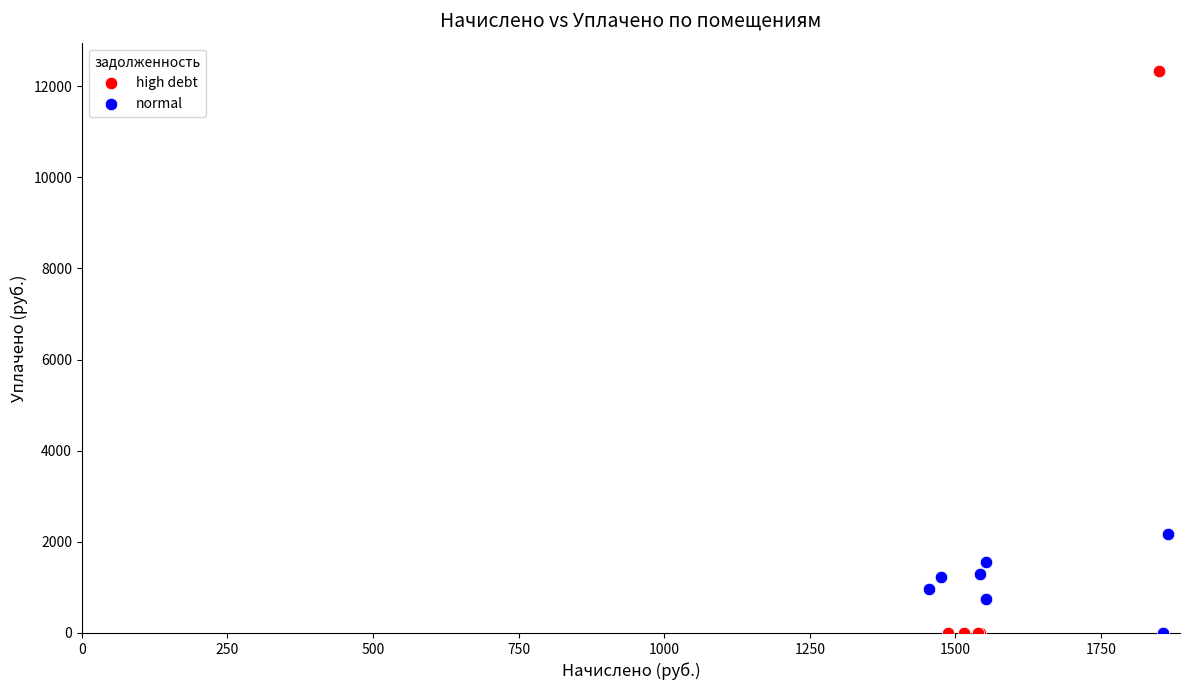

Which series reaches the maximum Y coordinate?

high debt